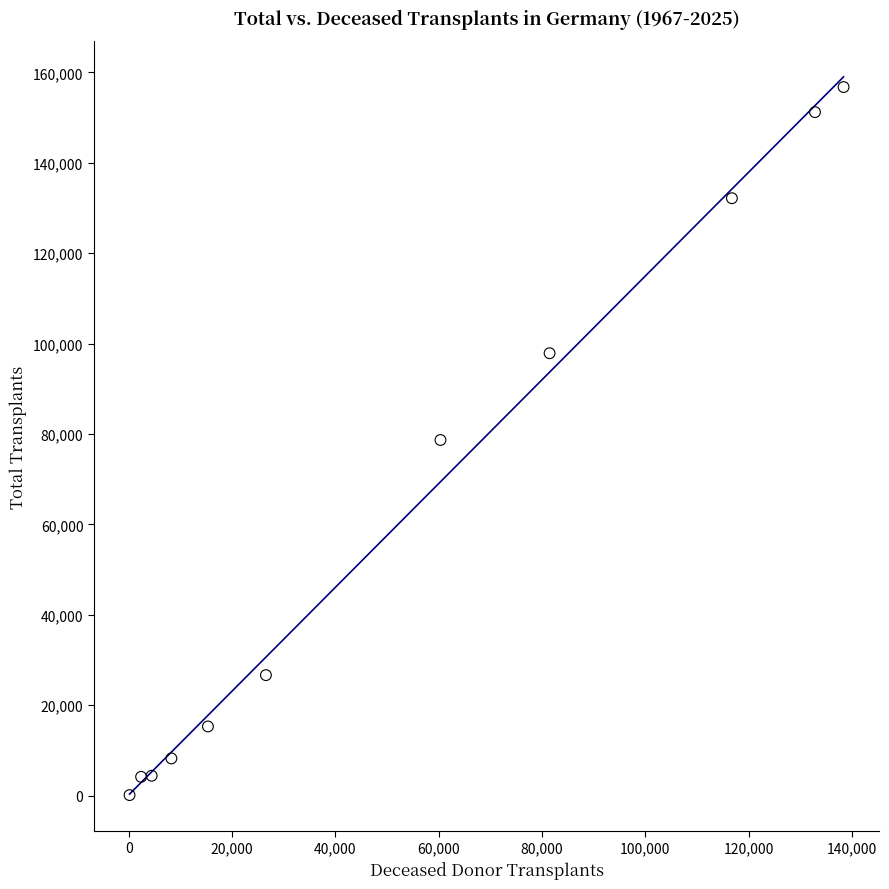

What is the range of Y values (max minus min)?

156636